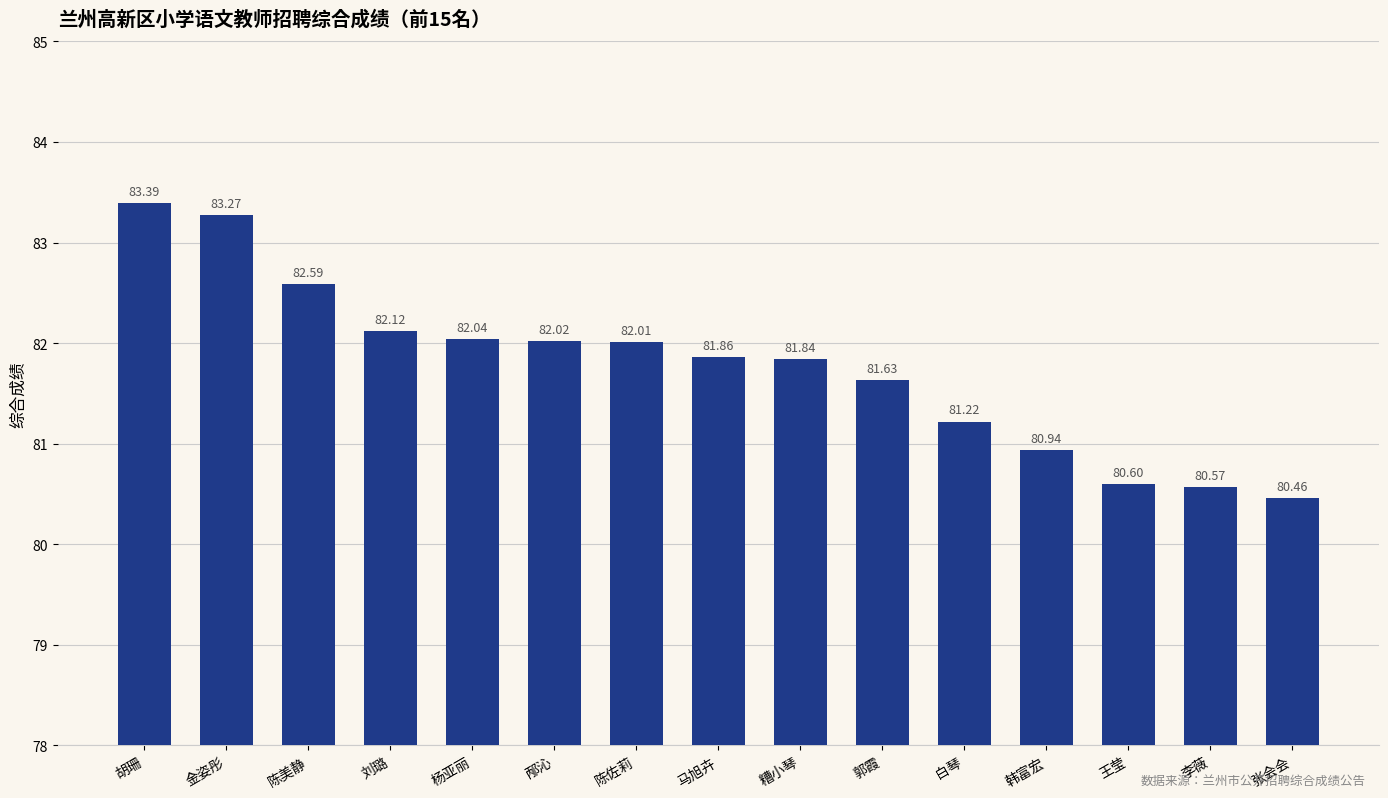

Approximately how many times larger is the value at 杨亚丽 compared to 刘璐?

1.0